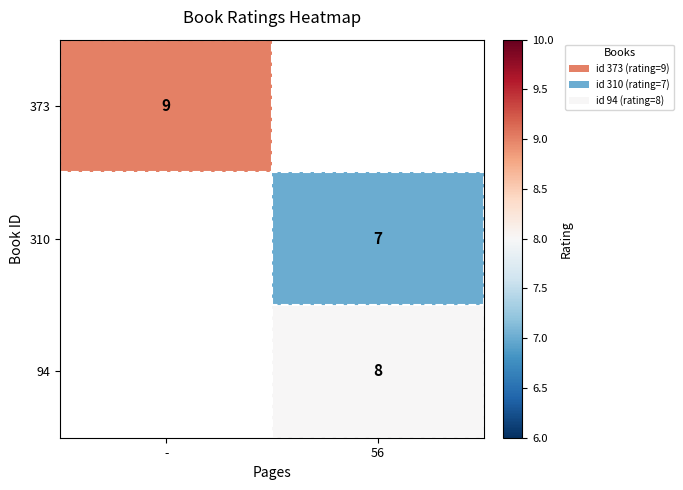

Is it true that 310 equals 7 at 56?

True